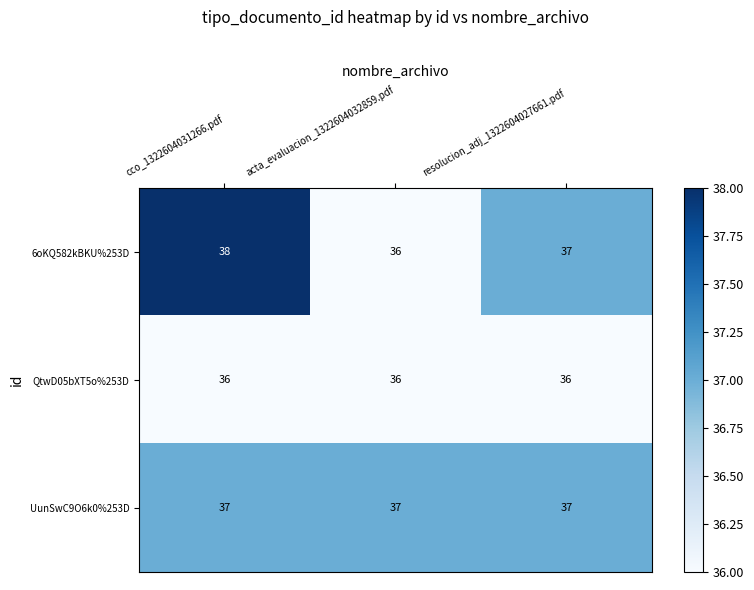

Between cco_1322604031266.pdf and acta_evaluacion_1322604032859.pdf, which series saw the biggest shift?

6oKQ582kBKU%253D